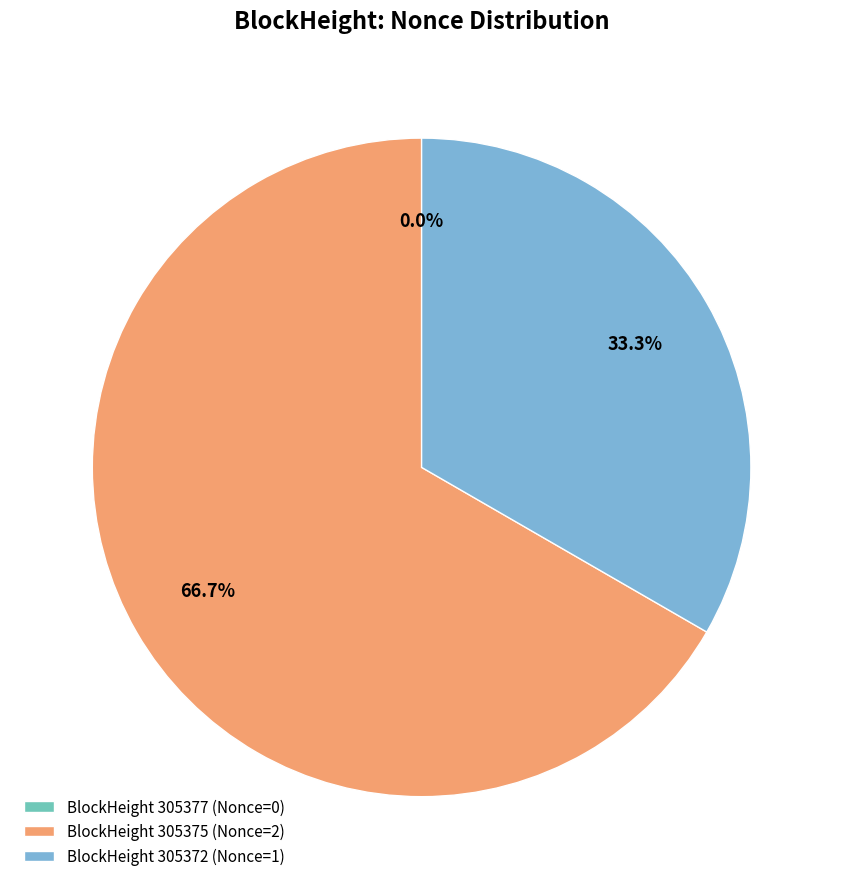

Rank the categories by value from lowest to highest.

305377, 305372, 305375